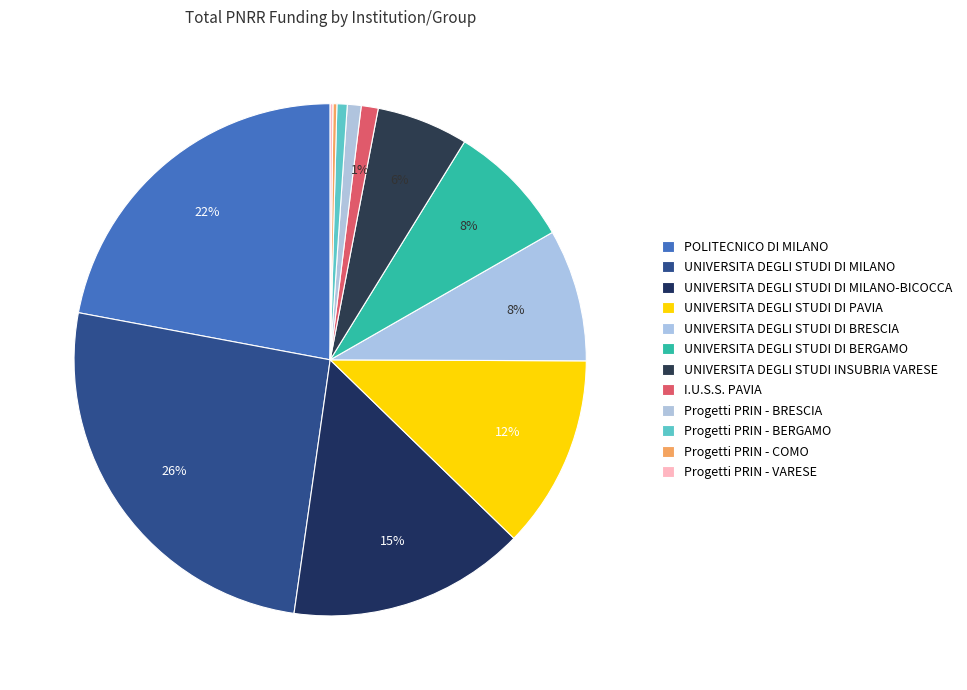

What percentage is the UNIVERSITA DEGLI STUDI DI PAVIA slice, to the nearest percent?

12%